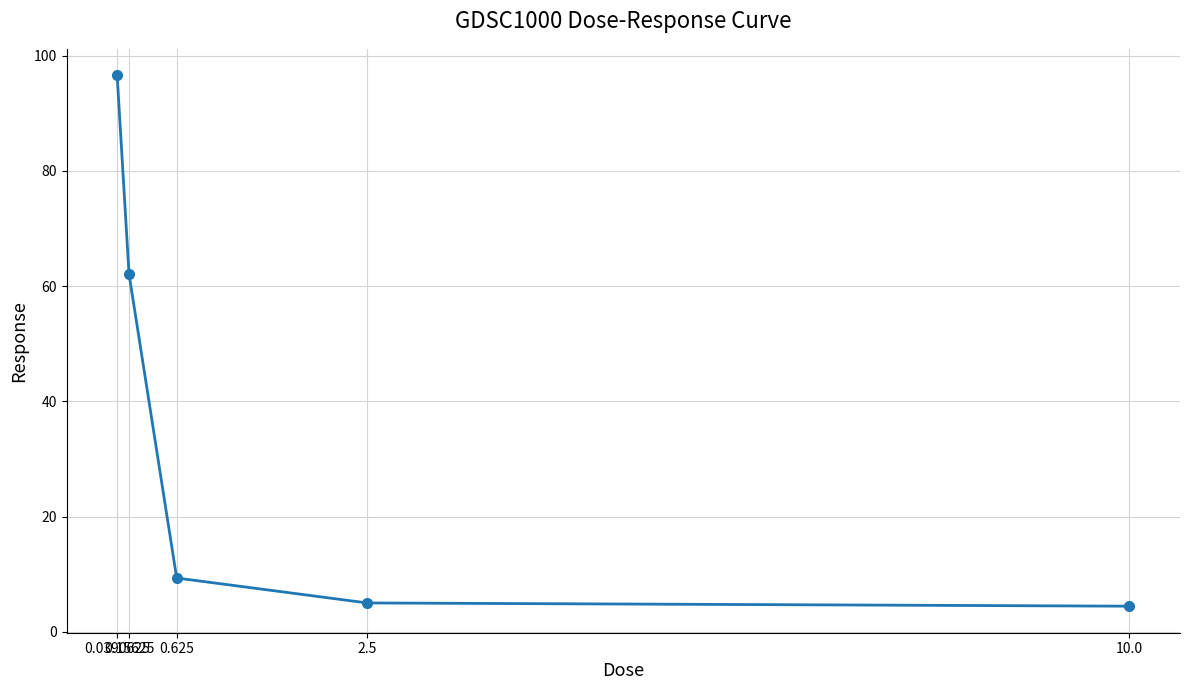

What is the difference between the values at 2.5 and 10.0?

0.6